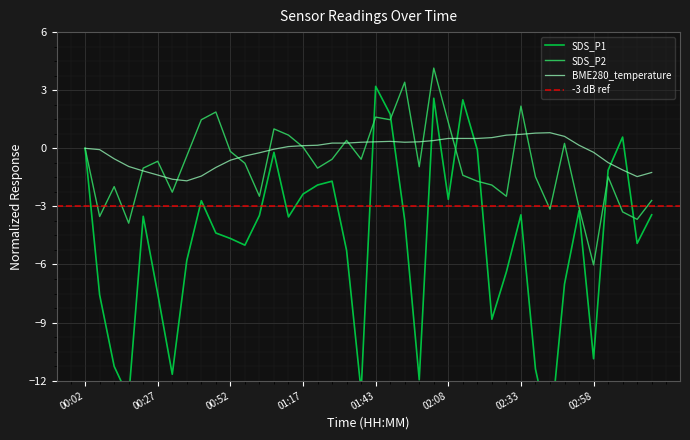

At which label does SDS_P2 reach its minimum?

02:58